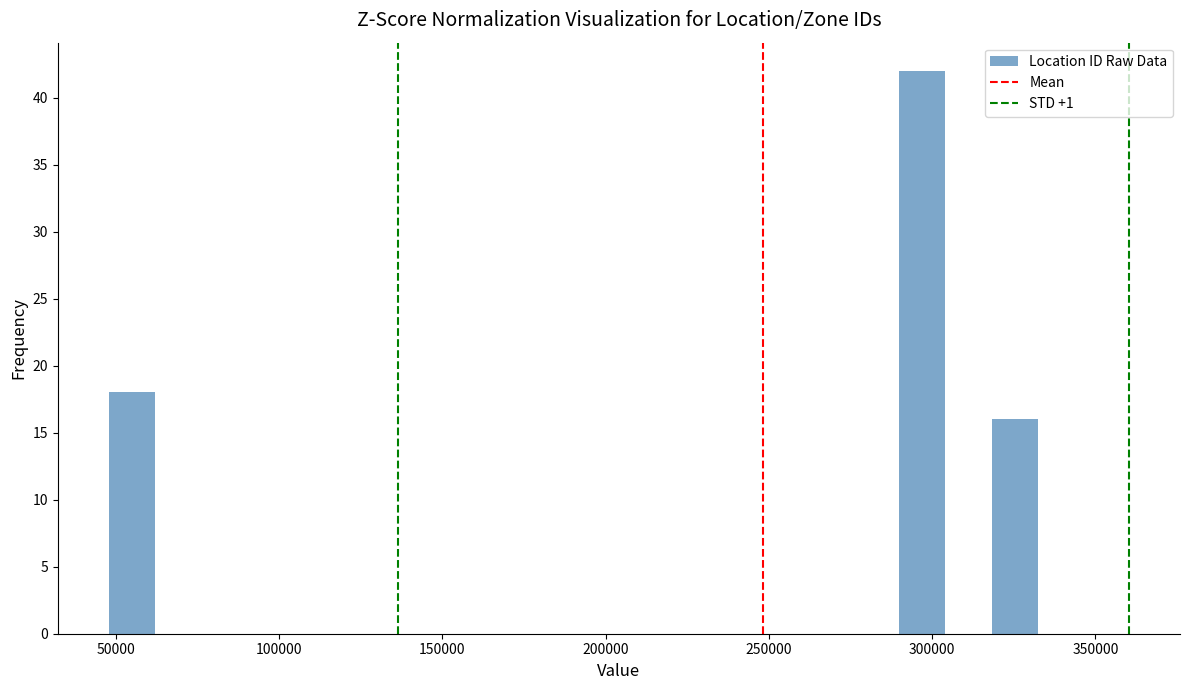

Around what value on the x-axis is the tallest bar? Give the approximate position of its centre, as read against the axis.

295000